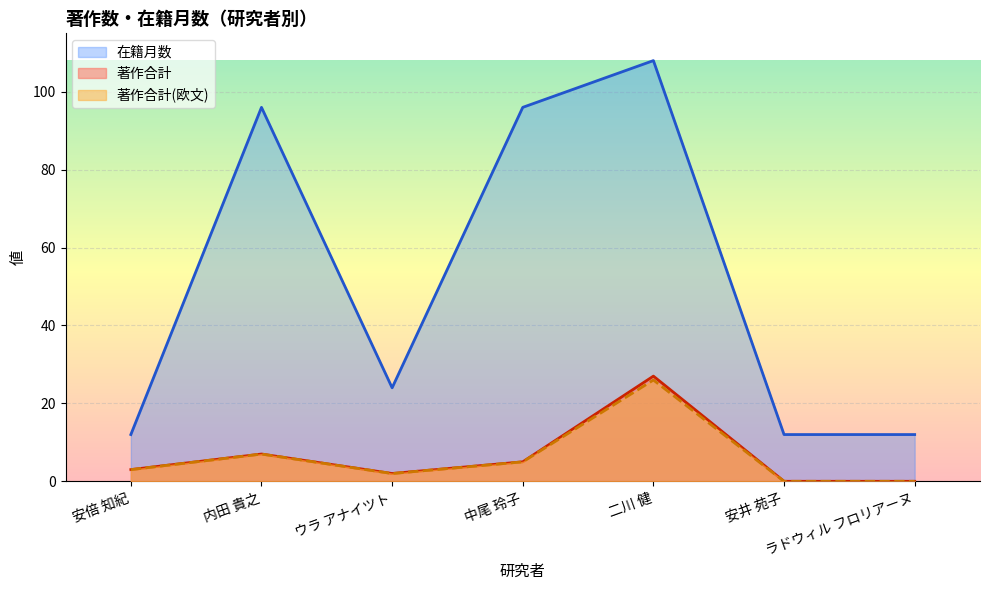

What is the highest value of the 著作合計 series?

27